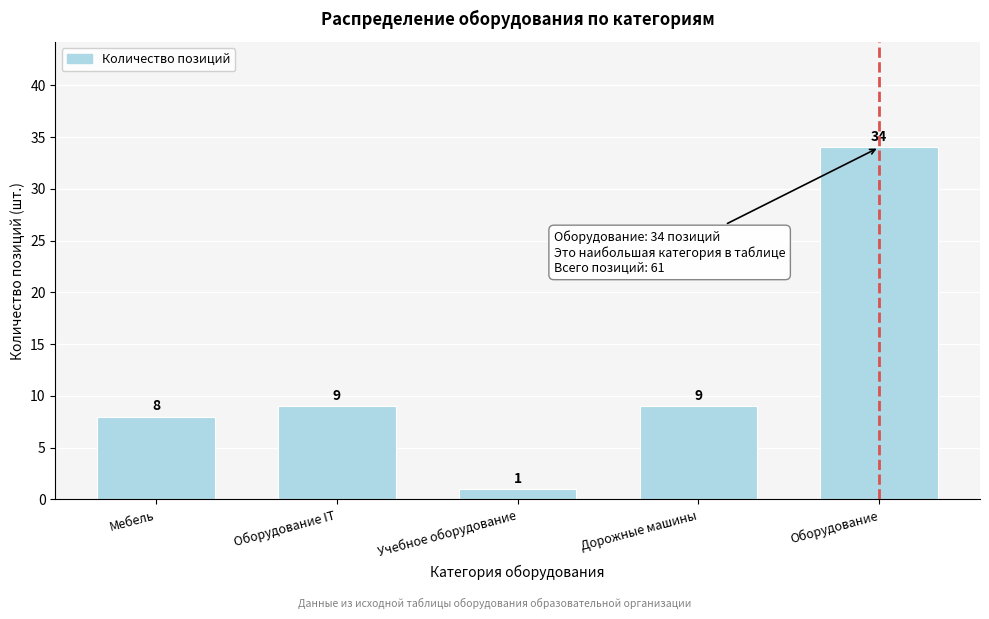

Reading left to right, extract all data points from this chart.

Мебель=8	Оборудование IT=9	Учебное оборудование=1	Дорожные машины=9	Оборудование=34